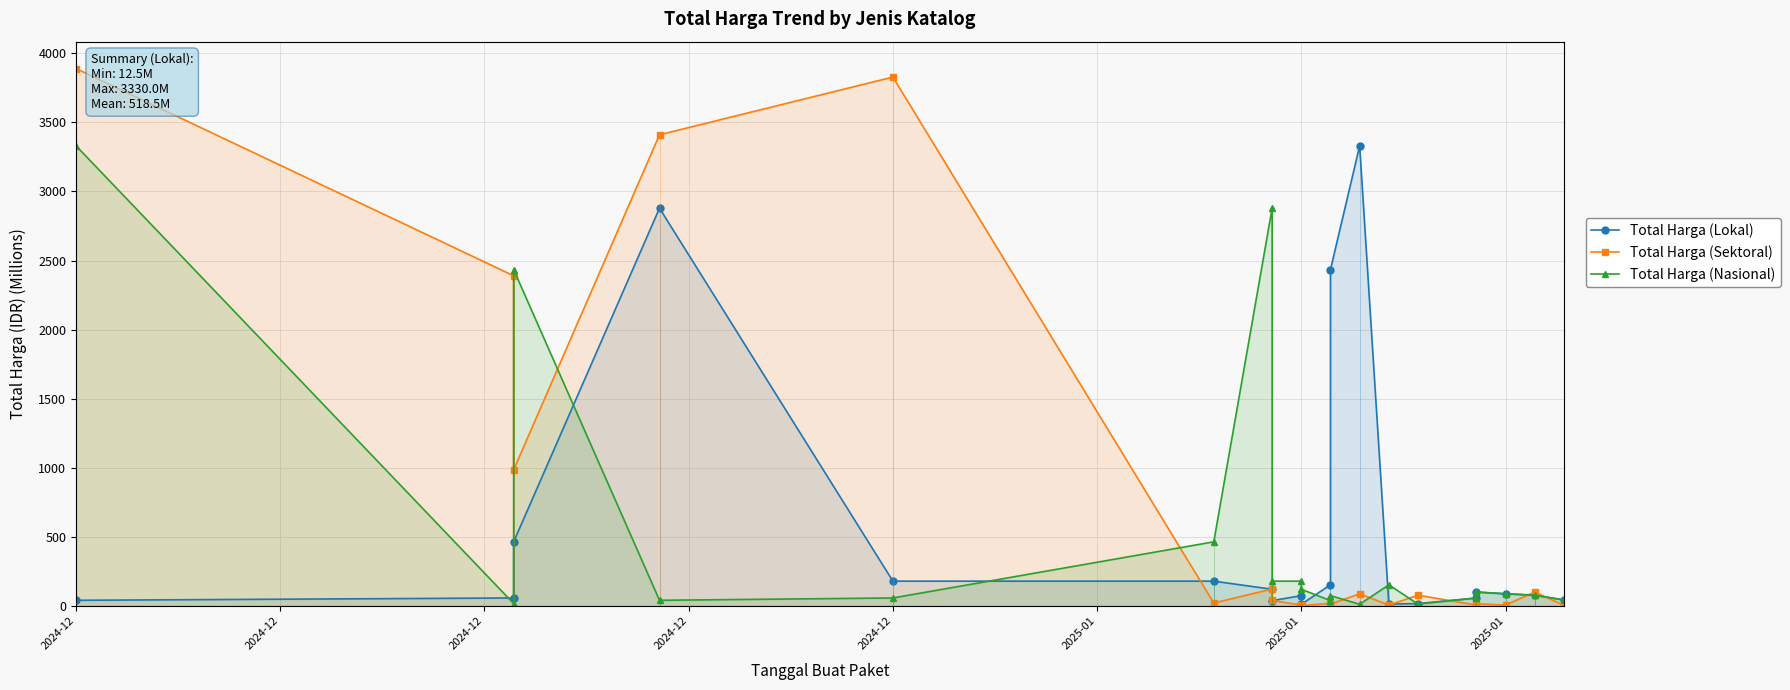

At which label does Total Harga (Sektoral) first exceed 41?

2024-12